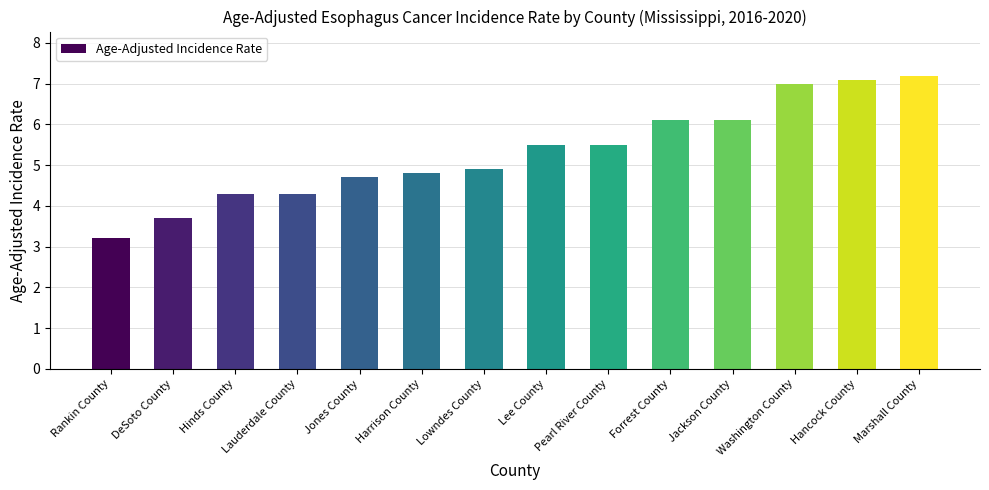

True or false: the data shows 9.5 at Washington County.

False